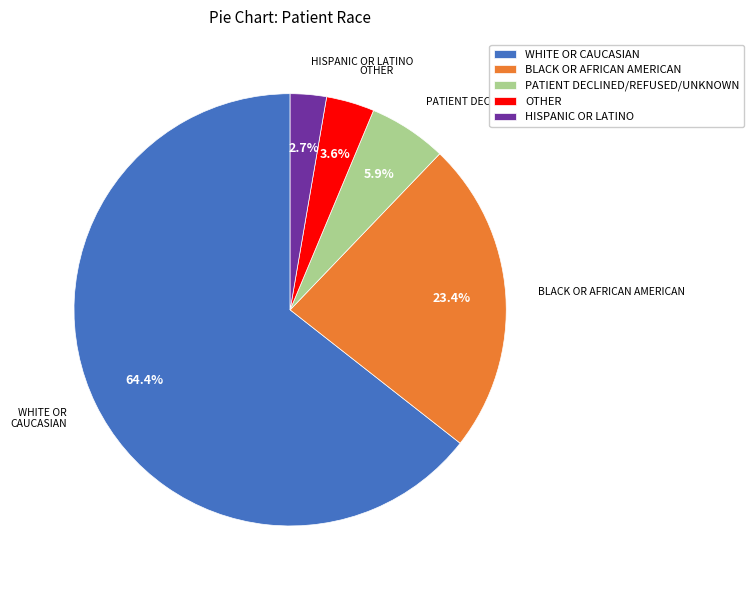

Count the number of slices in the pie.

5